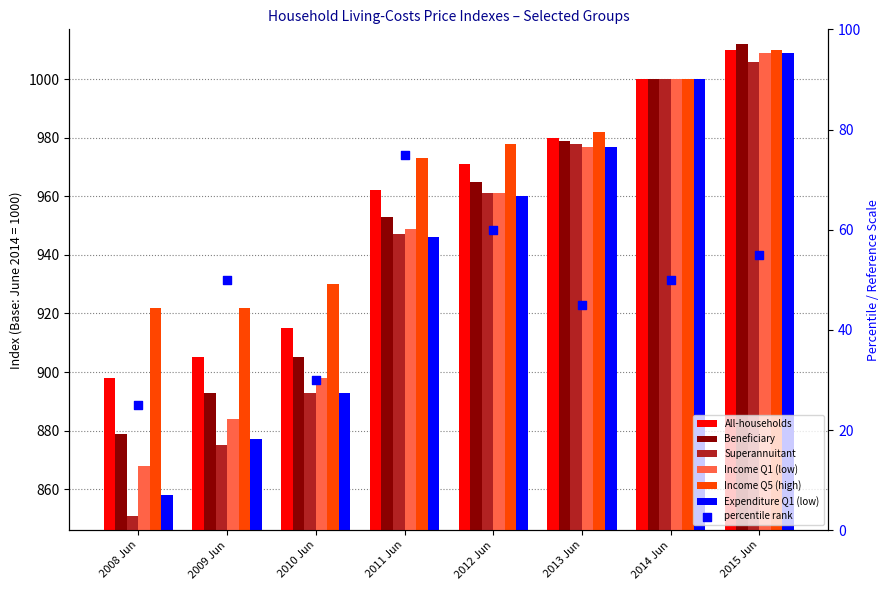

What is the total value across all series at 2009 Jun?

5356